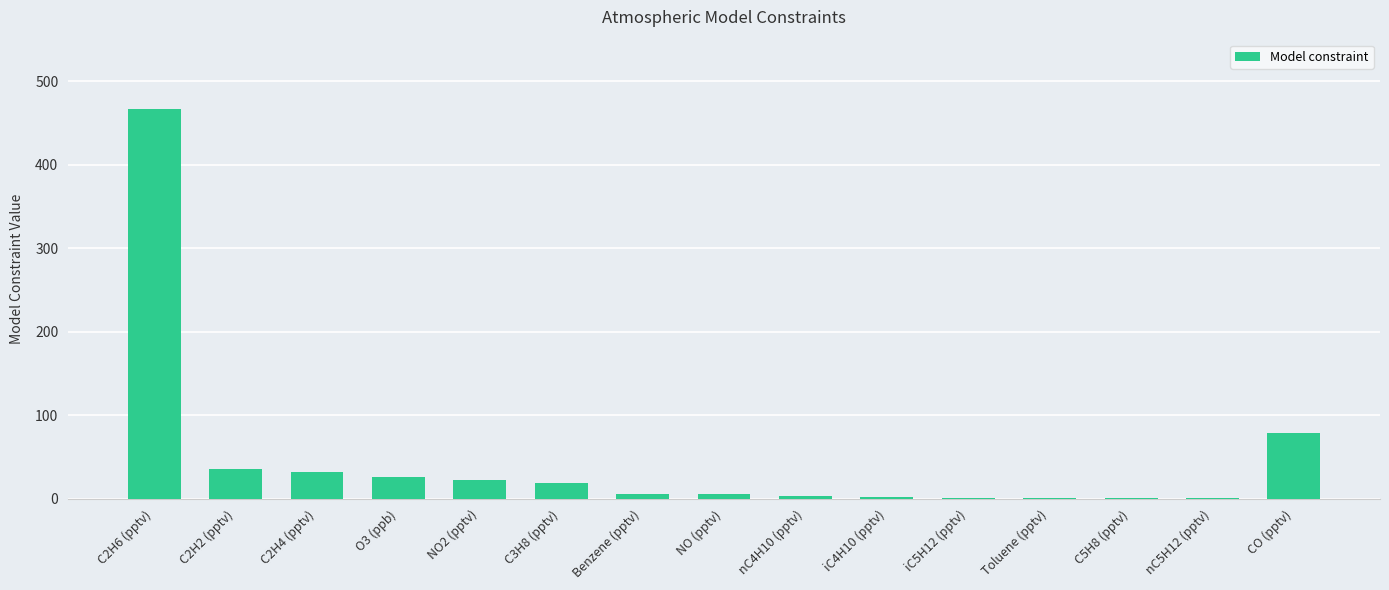

Is it true that the value at NO2 (pptv) is 22.1?

True